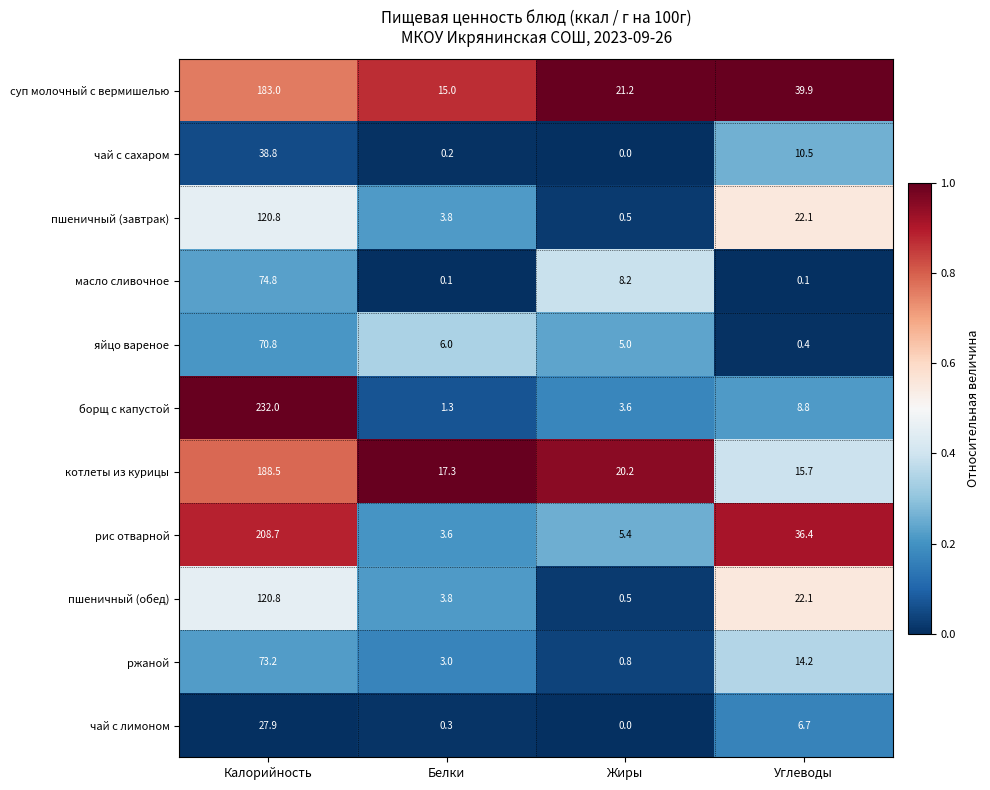

At which label does чай с сахаром first exceed 10?

Калорийность